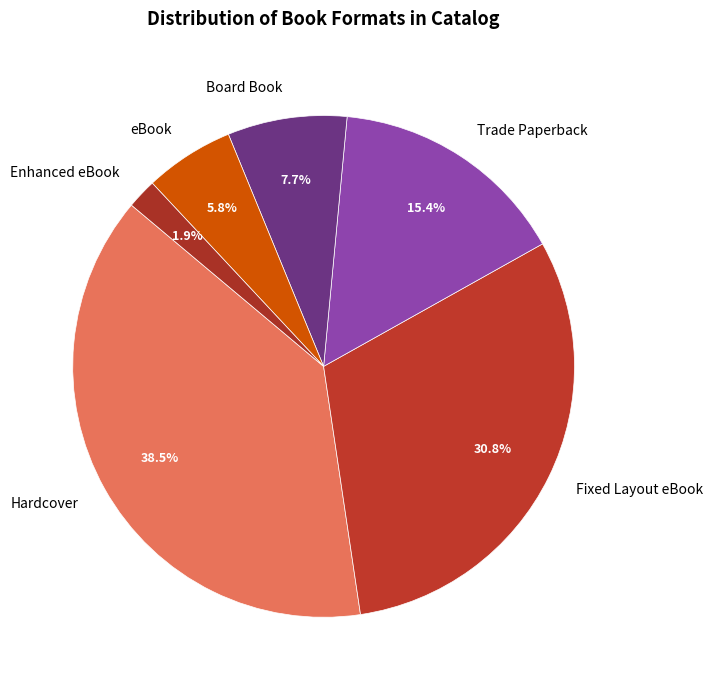

Does Board Book represent more than half of the total?

No